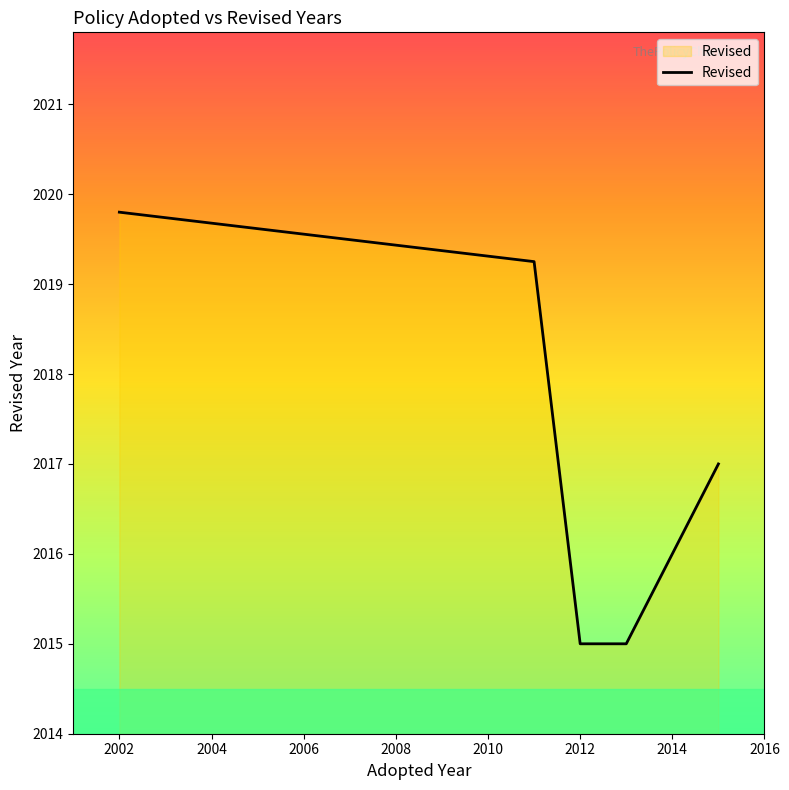

What is the greatest value displayed?

2019.8